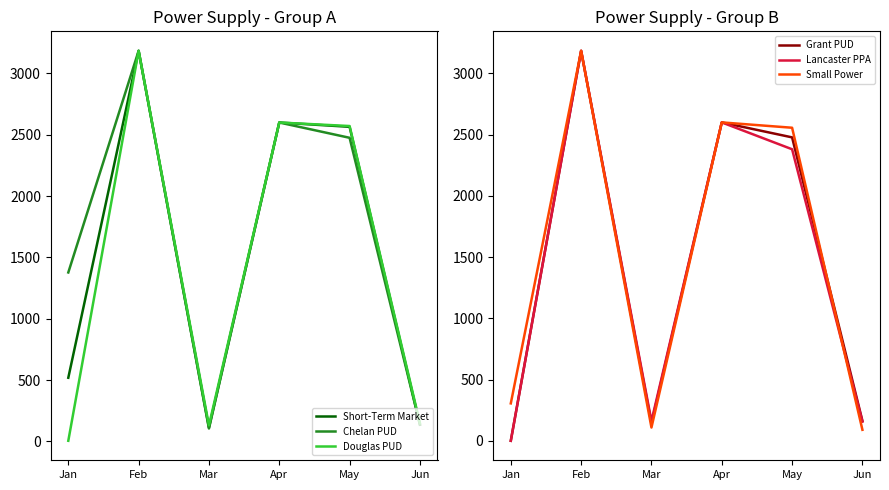

Which has a higher value, Apr or Jan?

Apr